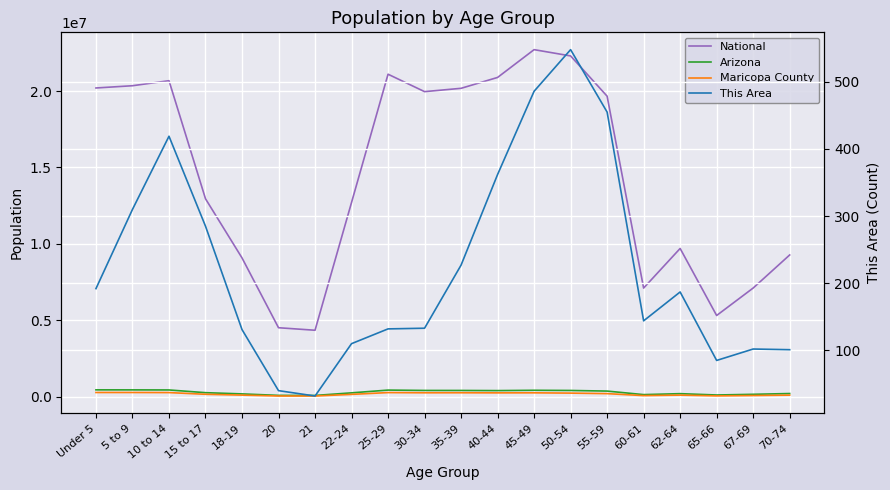

What is the label of the 9th point from the left?

25-29